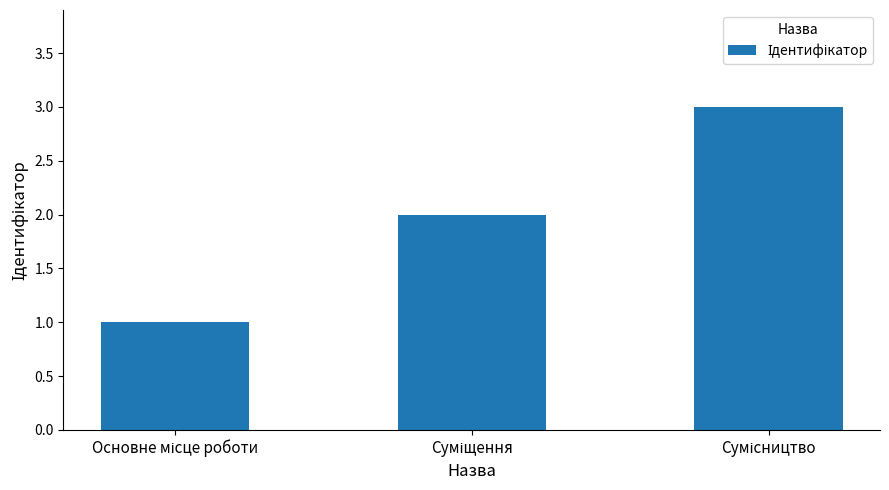

What is the greatest value displayed?

3